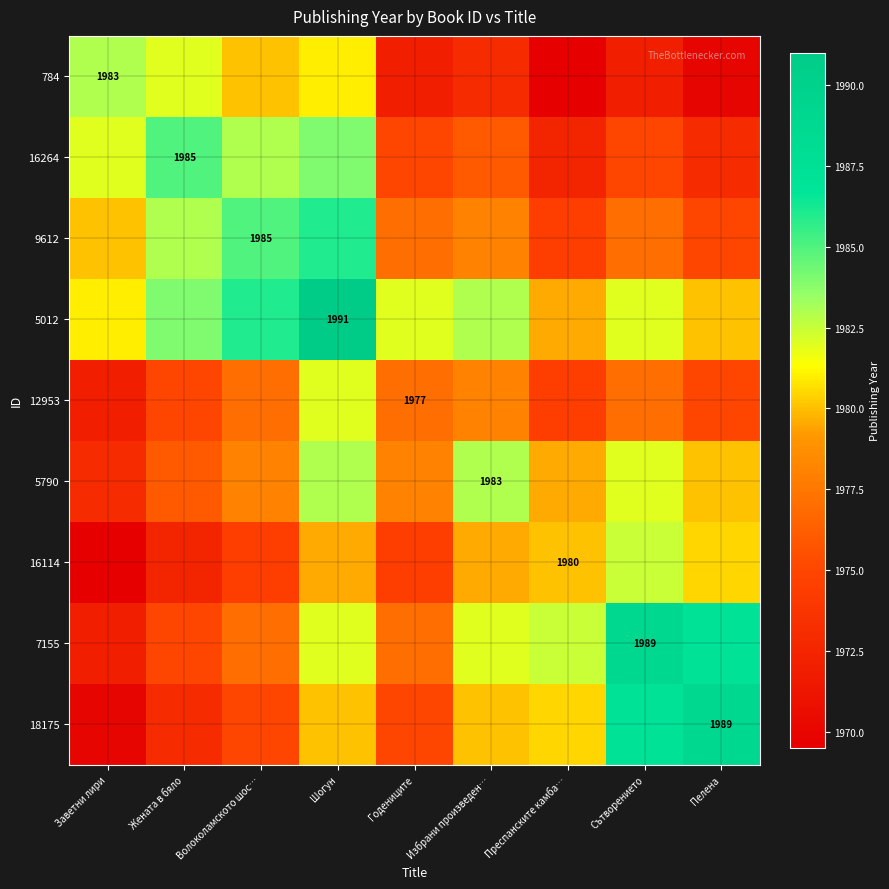

Is it true that 18175 equals 1989.0 at Пелена?

True